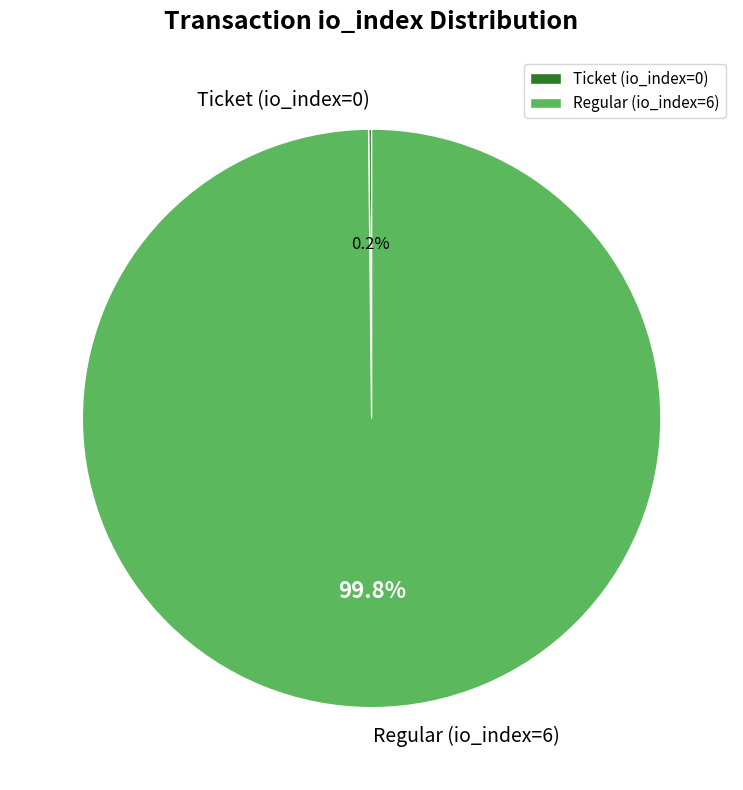

Does any single category account for the majority?

Yes